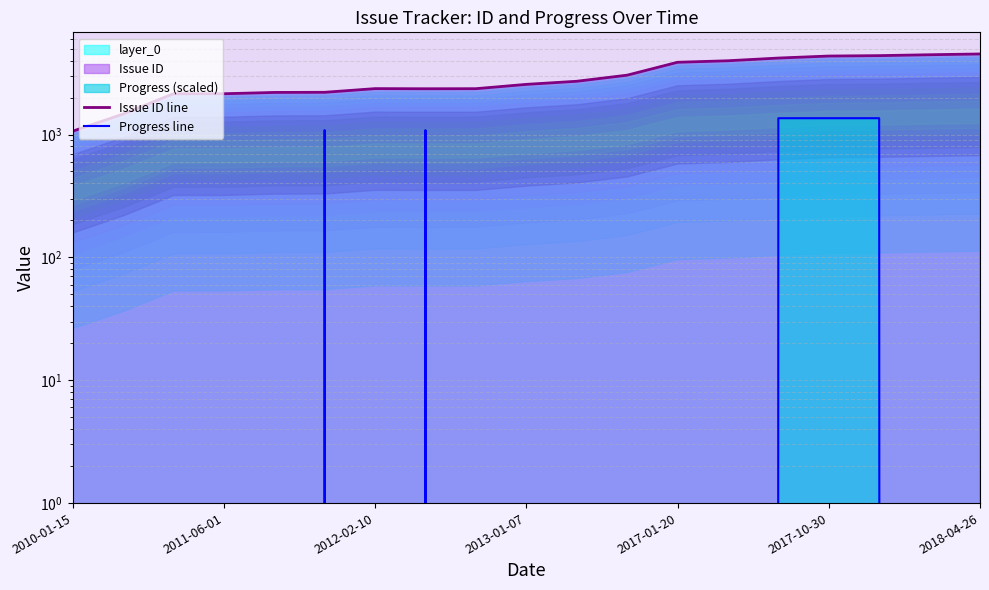

Is the value of Progress line at 2017-10-30 greater than the value of Issue ID line at 13?

No